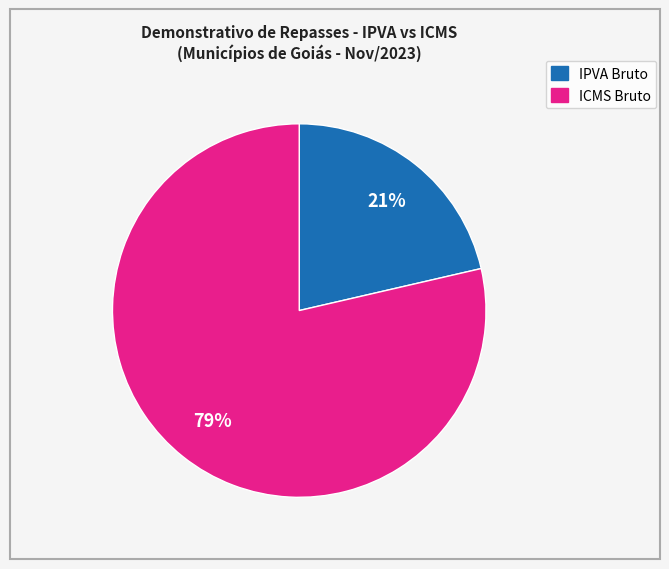

Does any single category account for the majority?

Yes